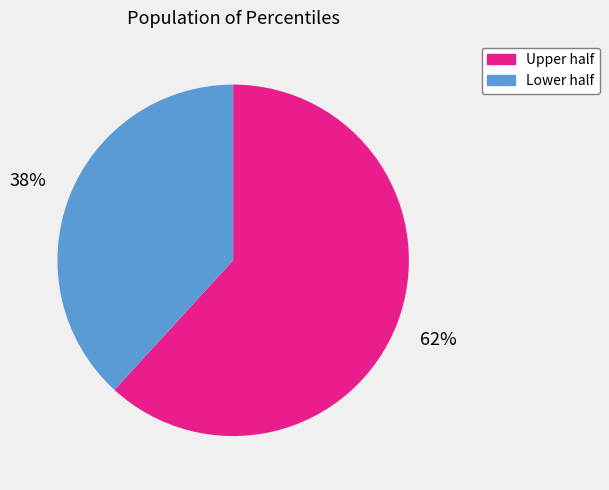

Does any single category account for the majority?

Yes